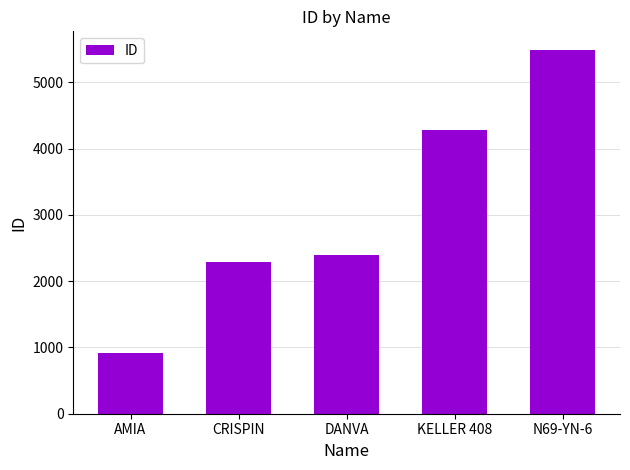

Is it true that the value at KELLER 408 is 1493?

False